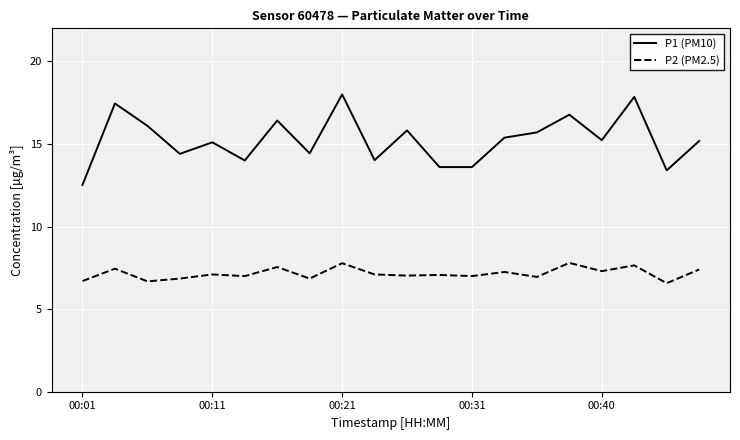

True or false: P2 (PM2.5) and P1 (PM10) intersect in this chart.

False